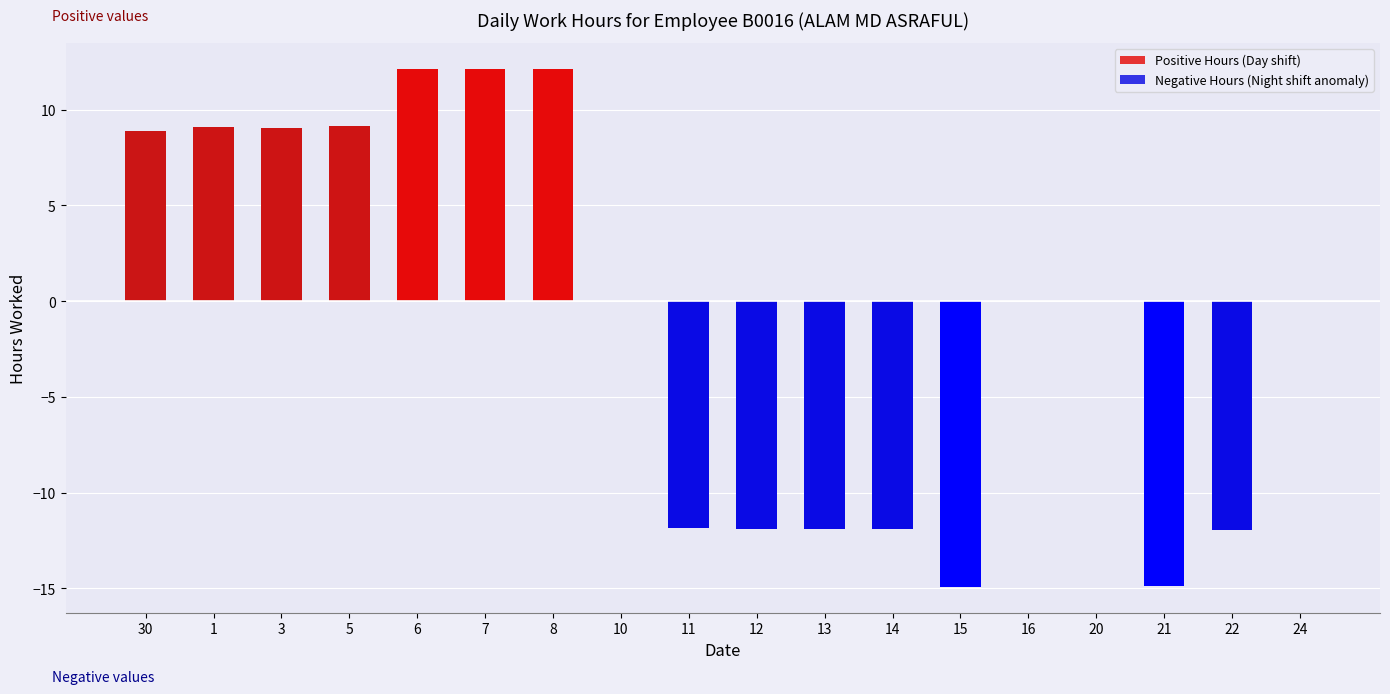

The value at 10 is 0.0. True or false?

True